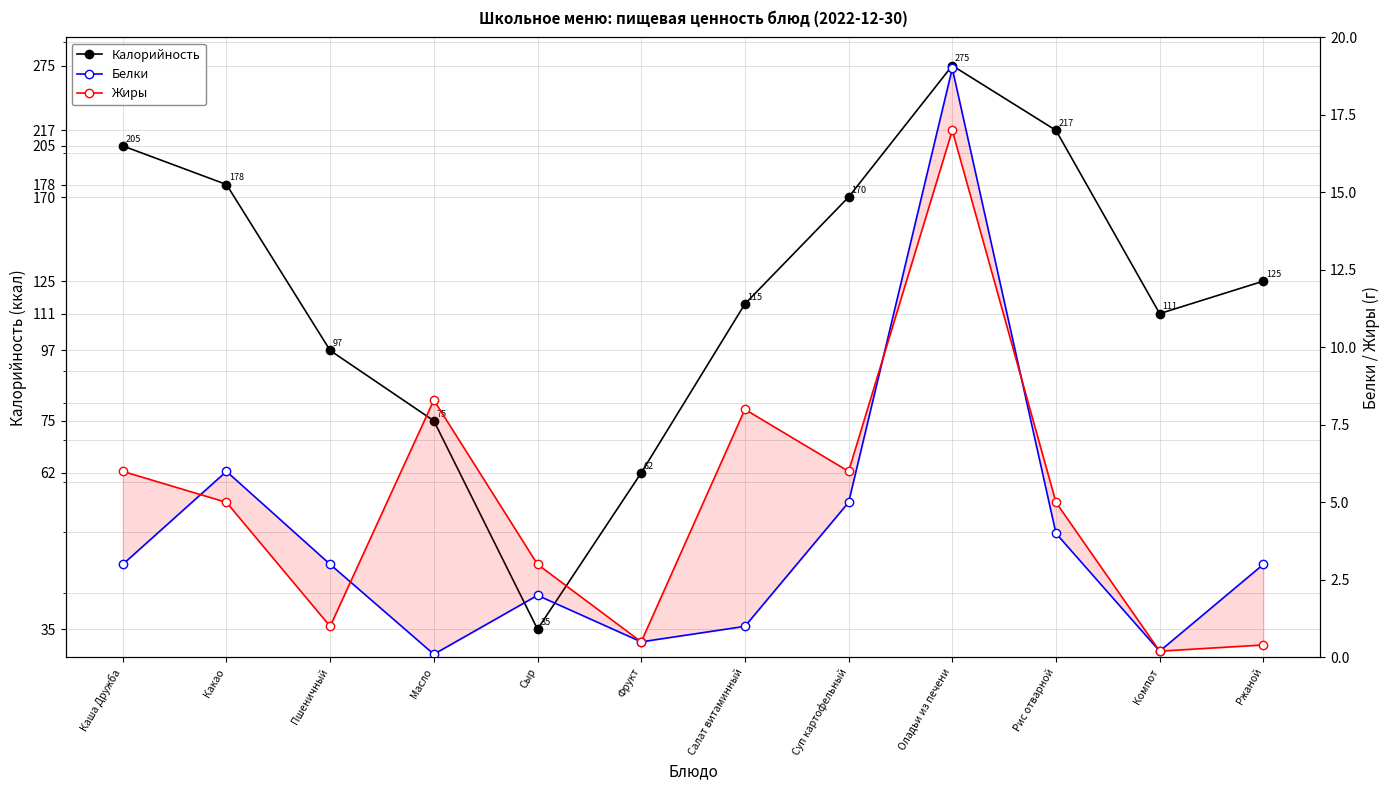

What is the maximum value shown in the chart?

275.0